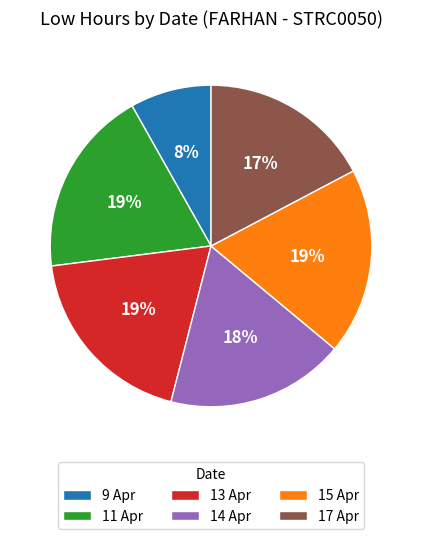

To the nearest percent, what is the combined percentage of 11 Apr and 15 Apr?

38%